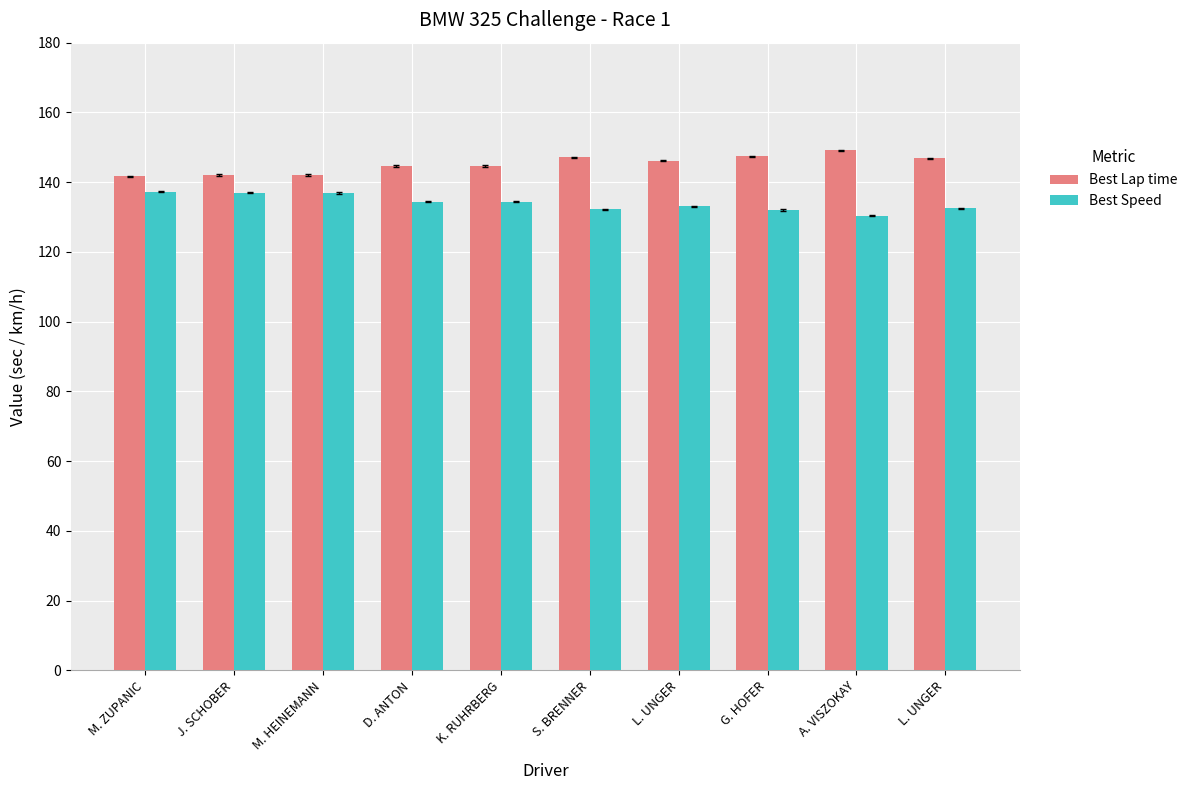

Which category has the lowest value in the Best Lap time series?

M. ZUPANIC